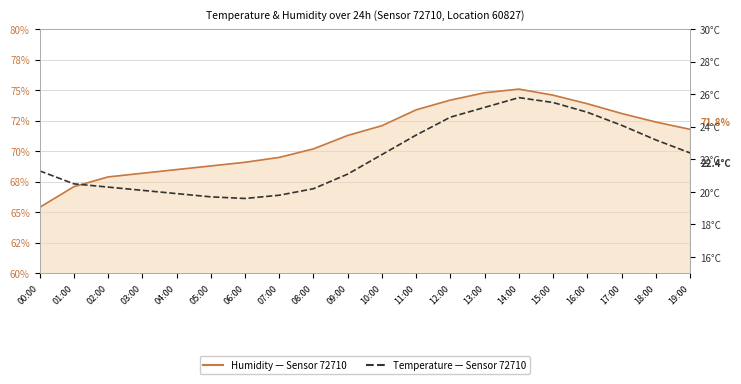

Which label corresponds to the largest value in the chart?

14:00